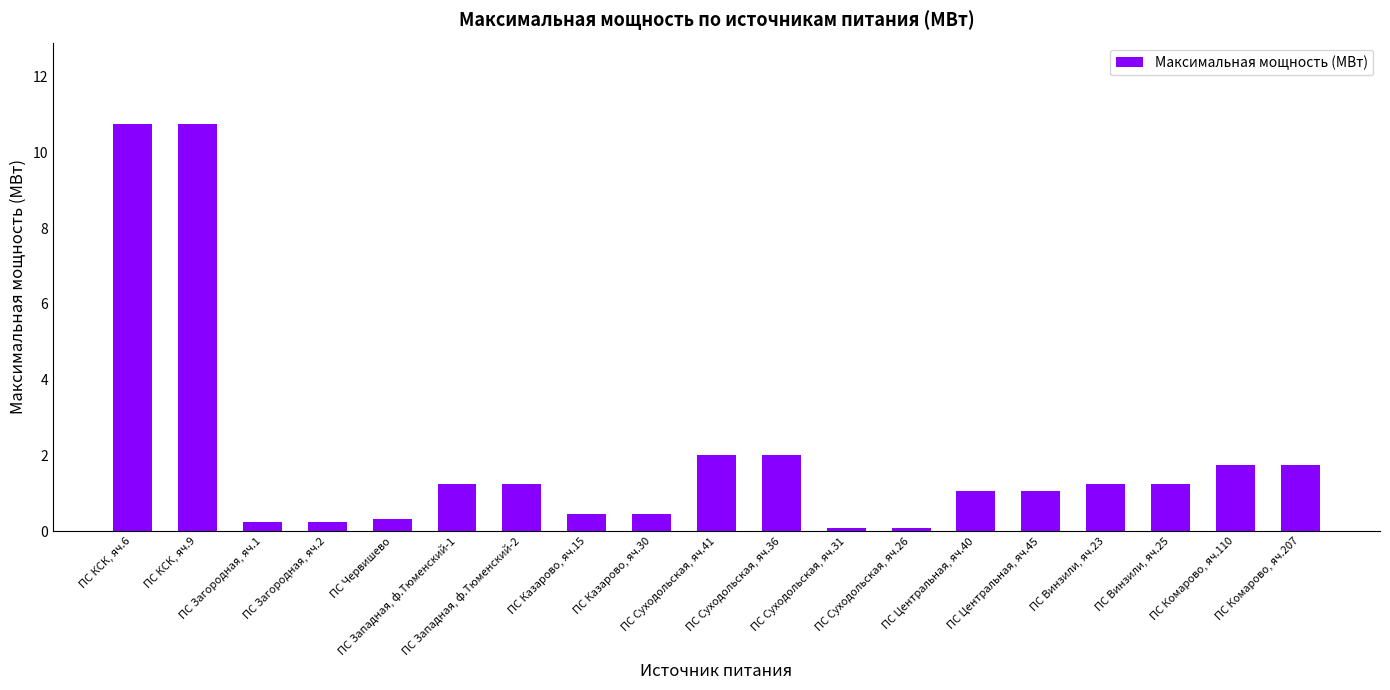

What is the difference between the second highest and minimum values?

10.7